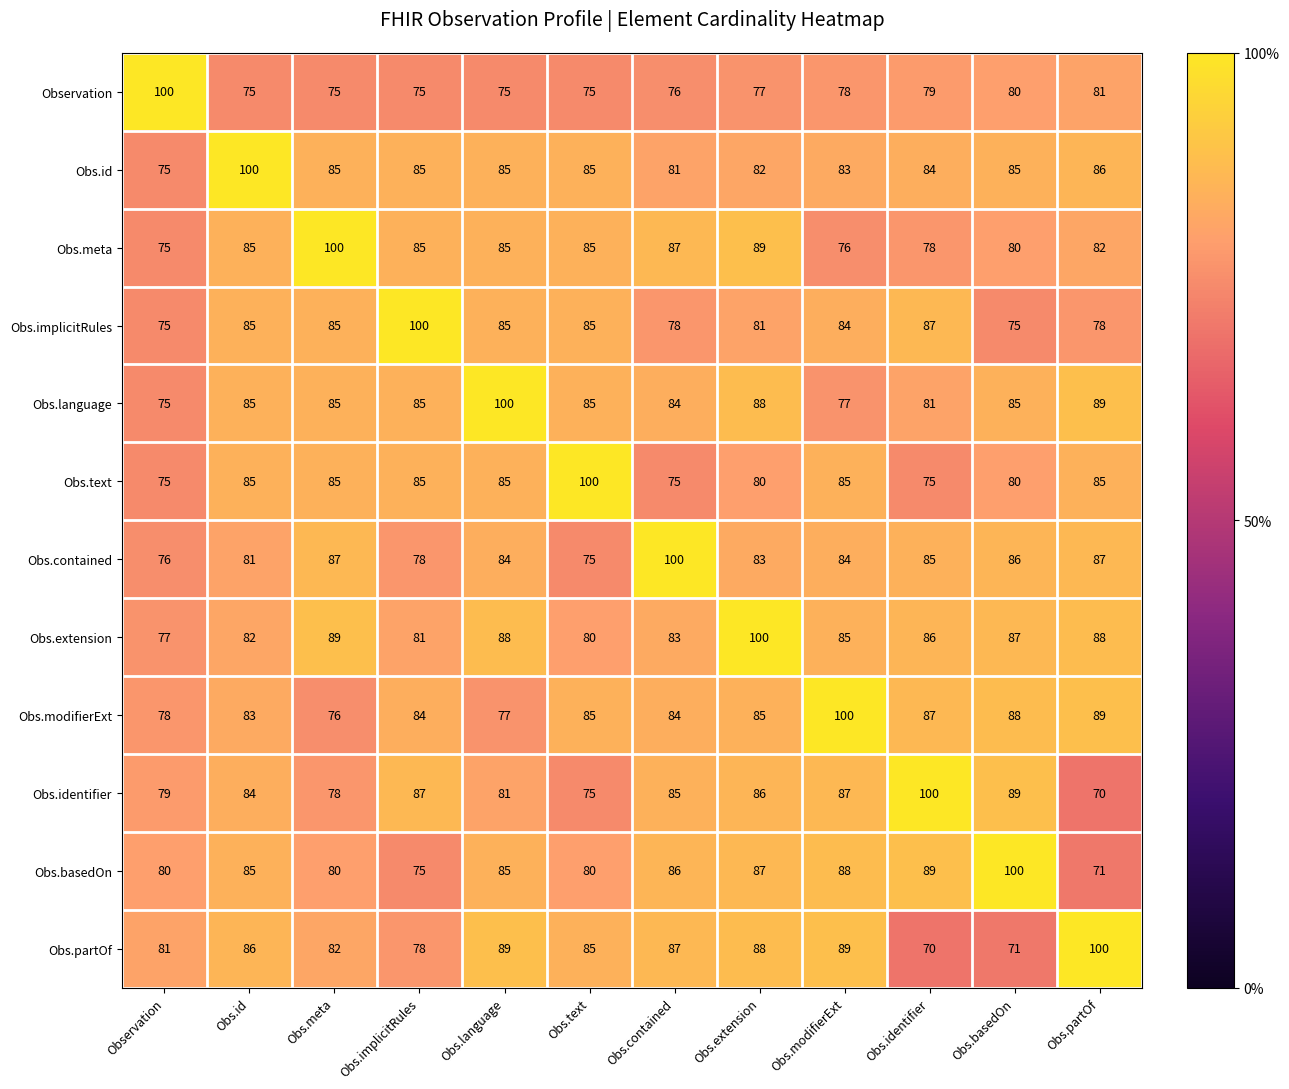

At how many categories does at least one series exceed 85?

12